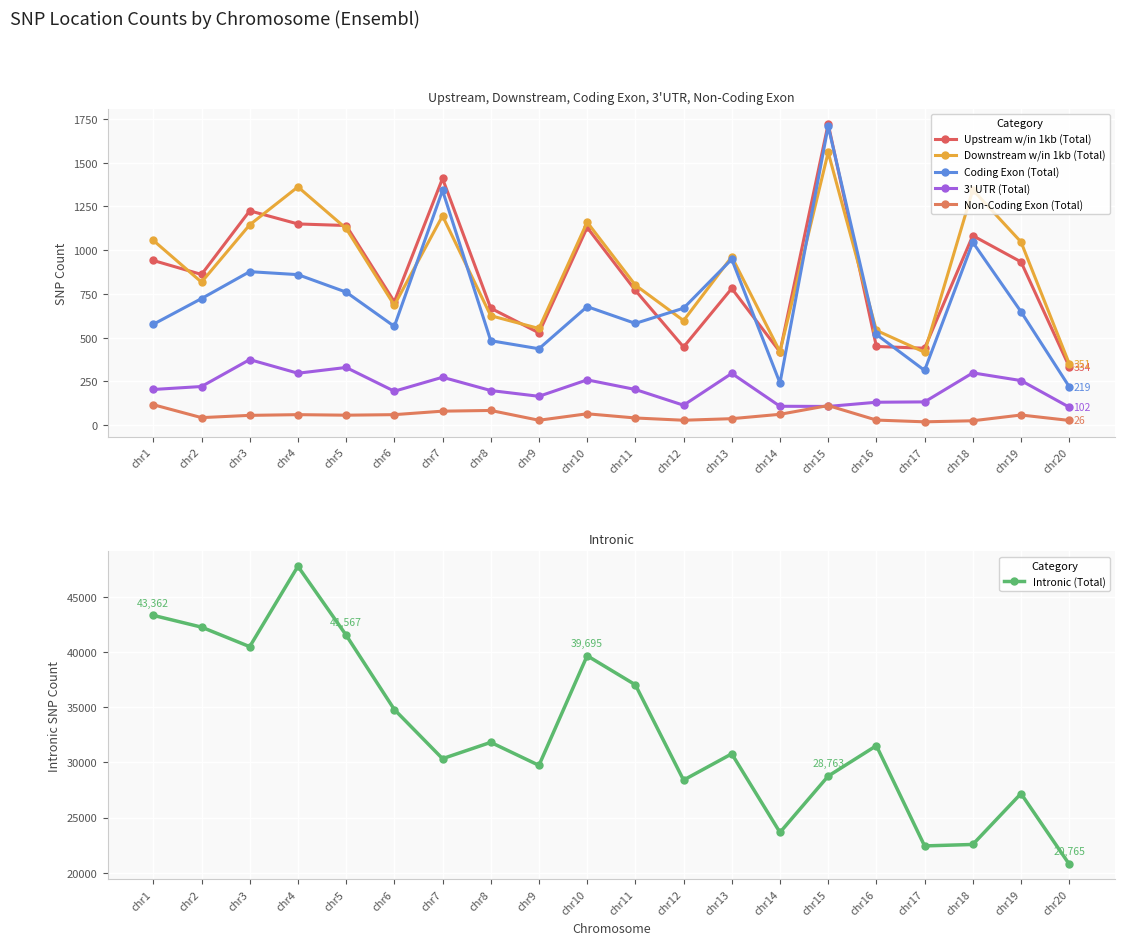

Reading left to right, list all the values displayed in this chart.

Upstream w/in 1kb (Total): chr1=941	chr2=861	chr3=1225	chr4=1150	chr5=1141	chr6=705	chr7=1410	chr8=668	chr9=527	chr10=1130	chr11=770	chr12=446	chr13=781	chr14=418	chr15=1722	chr16=449	chr17=439	chr18=1083	chr19=933	chr20=334
Downstream w/in 1kb (Total): chr1=1056	chr2=817	chr3=1145	chr4=1362	chr5=1124	chr6=685	chr7=1196	chr8=625	chr9=552	chr10=1160	chr11=800	chr12=597	chr13=962	chr14=419	chr15=1560	chr16=541	chr17=416	chr18=1345	chr19=1047	chr20=351
Coding Exon (Total): chr1=576	chr2=723	chr3=877	chr4=860	chr5=760	chr6=564	chr7=1342	chr8=482	chr9=436	chr10=677	chr11=581	chr12=668	chr13=948	chr14=240	chr15=1710	chr16=518	chr17=312	chr18=1045	chr19=648	chr20=219
3' UTR (Total): chr1=203	chr2=220	chr3=374	chr4=296	chr5=329	chr6=193	chr7=273	chr8=197	chr9=164	chr10=258	chr11=203	chr12=113	chr13=295	chr14=107	chr15=106	chr16=130	chr17=132	chr18=298	chr19=254	chr20=102
Non-Coding Exon (Total): chr1=116	chr2=42	chr3=55	chr4=59	chr5=56	chr6=59	chr7=79	chr8=83	chr9=27	chr10=64	chr11=40	chr12=27	chr13=36	chr14=61	chr15=111	chr16=28	chr17=18	chr18=24	chr19=57	chr20=26
Intronic (Total): chr1=43362	chr2=42293	chr3=40520	chr4=47819	chr5=41567	chr6=34811	chr7=30347	chr8=31828	chr9=29739	chr10=39695	chr11=37056	chr12=28401	chr13=30786	chr14=23649	chr15=28763	chr16=31525	chr17=22422	chr18=22555	chr19=27176	chr20=20765